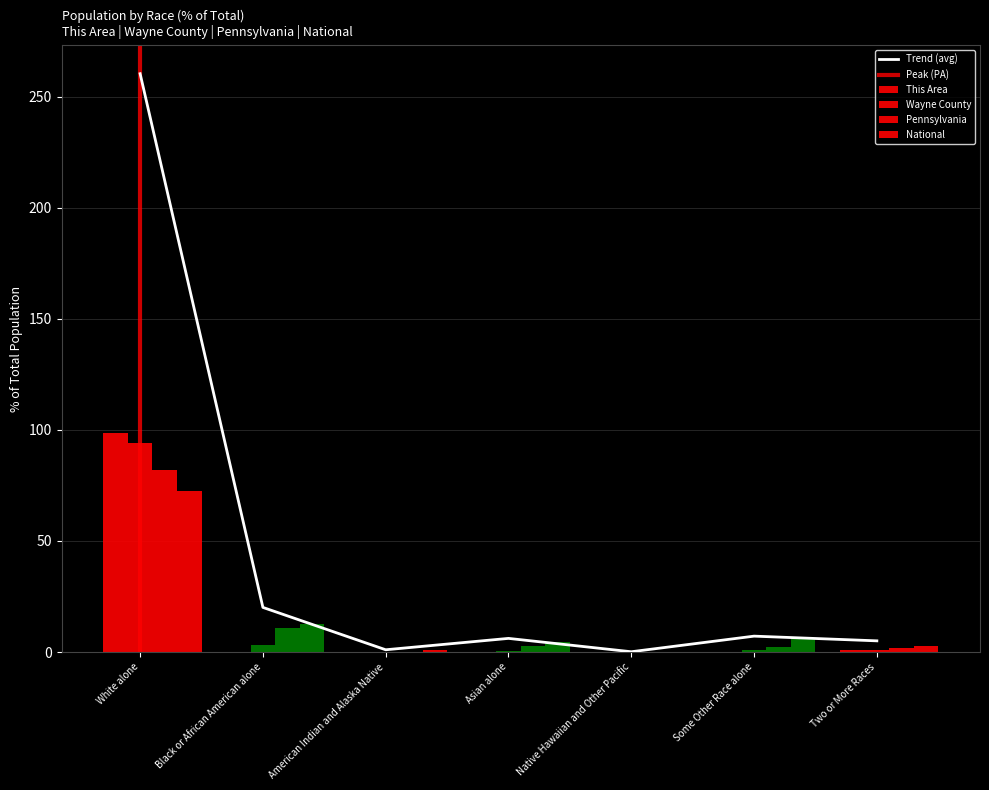

Rank the series by their maximum value, from highest to lowest.

This Area, Wayne County, Pennsylvania, National